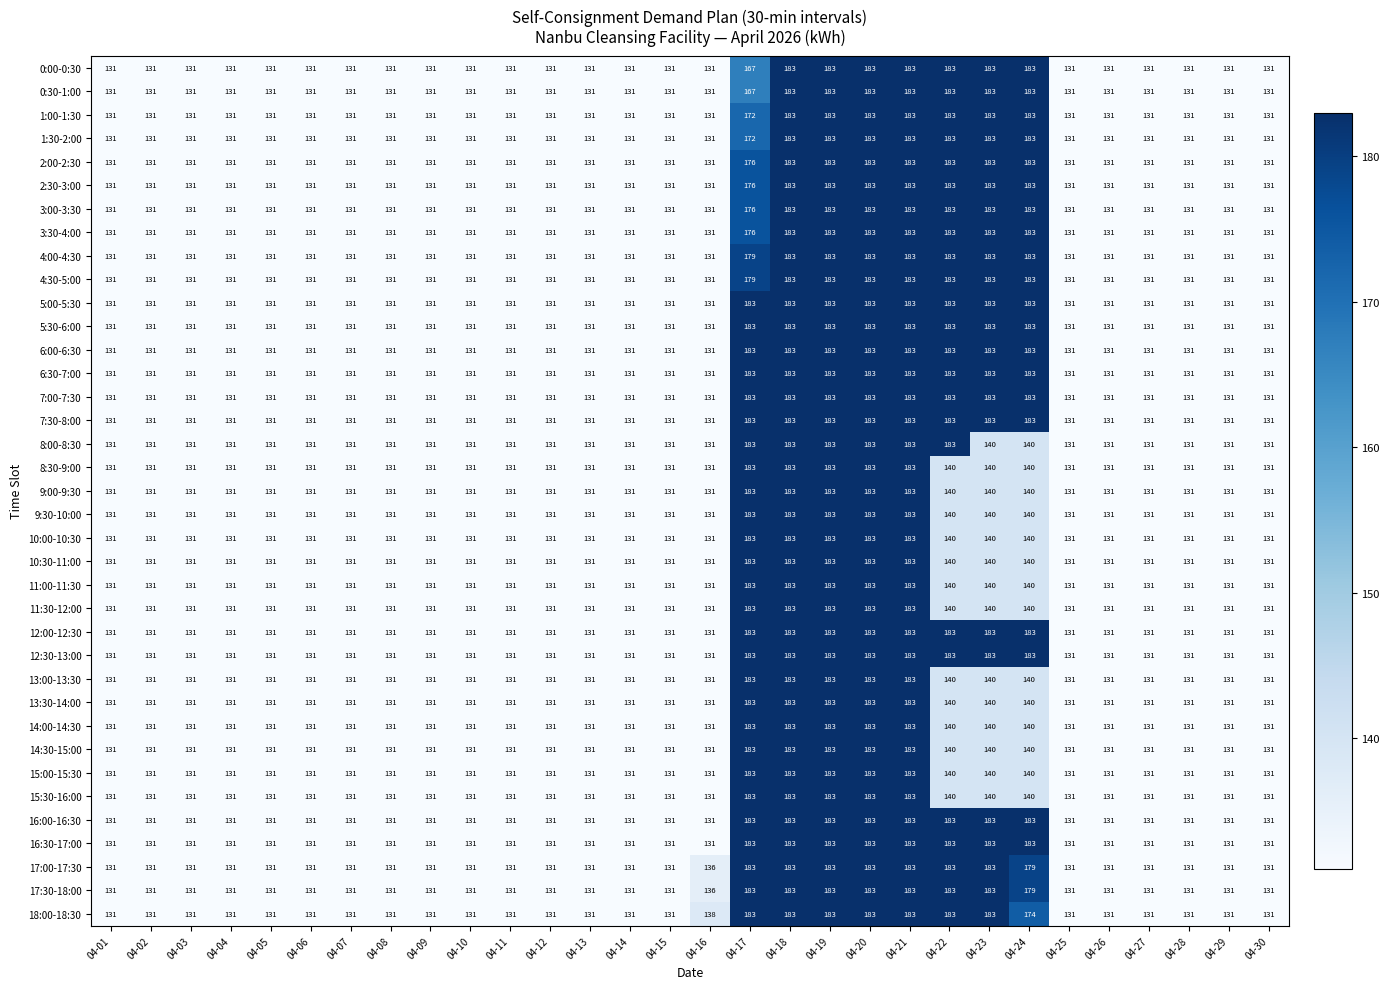

How many categories are shown in the chart?

30